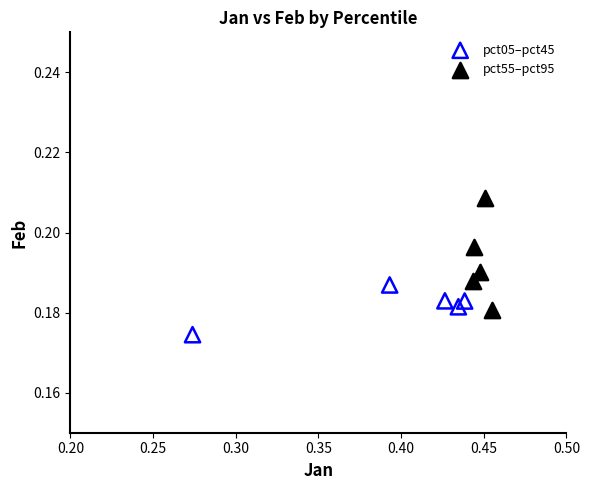

Which series contains the lowest Y value?

pct05–pct45